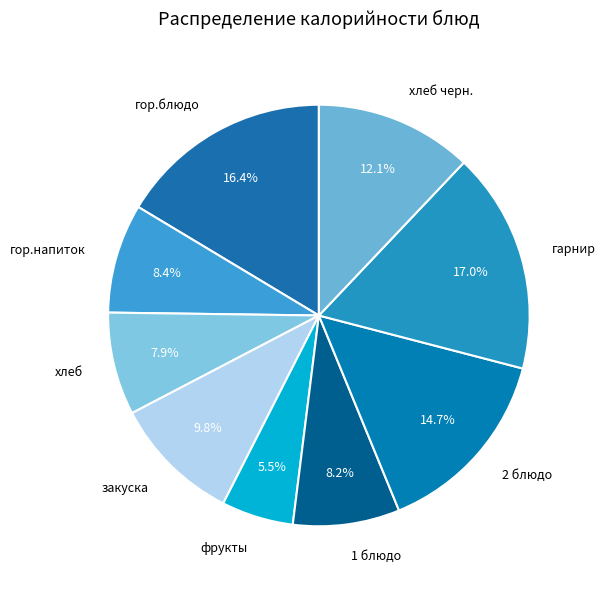

Rank the categories by value from highest to lowest.

гарнир, гор.блюдо, 2 блюдо, хлеб черн., закуска, гор.напиток, 1 блюдо, хлеб, фрукты